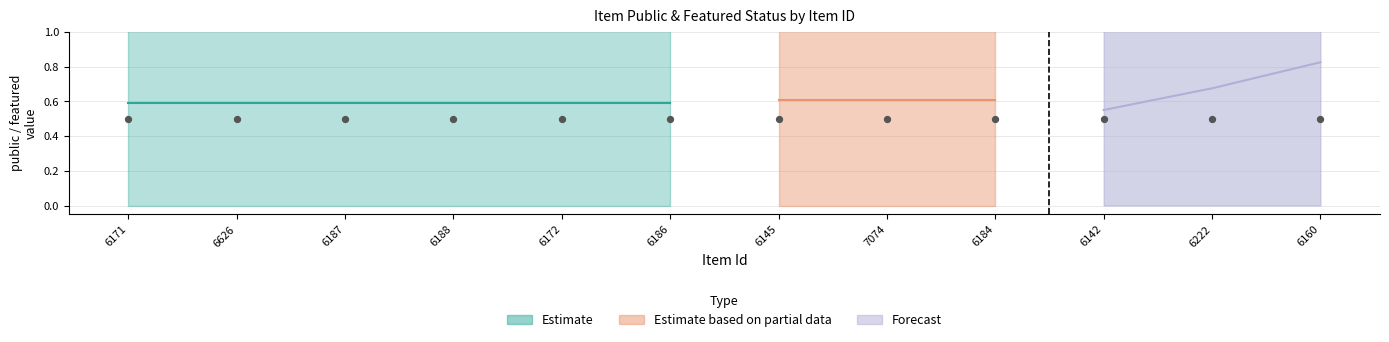

At how many categories does at least one series exceed 0?

12